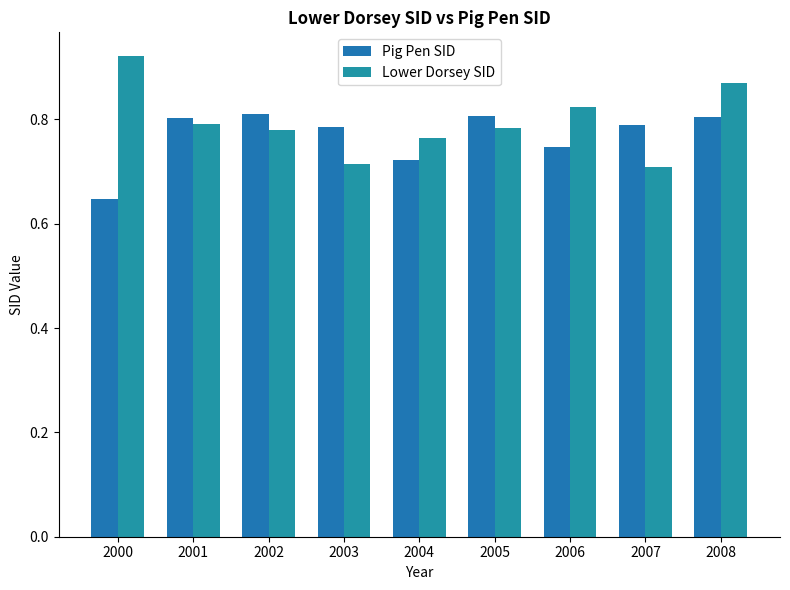

Between 2005 and 2001, which is larger?

2005